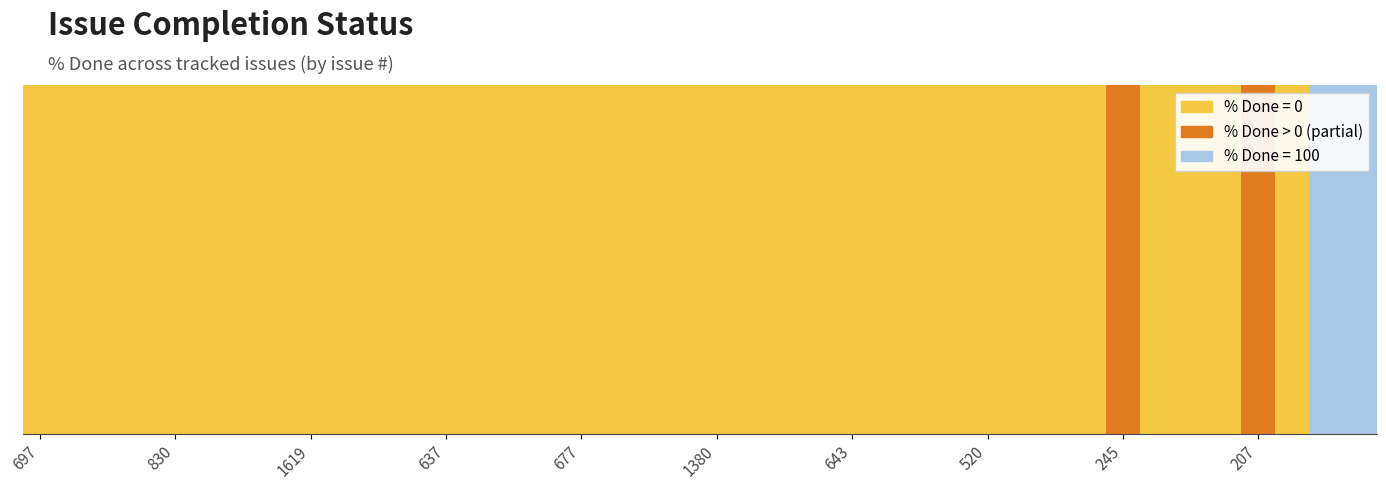

What is the label of the 29th bar from the left?

520